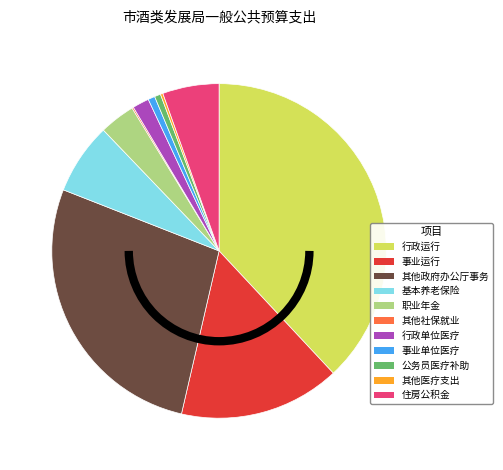

Is there a majority slice in this chart?

No